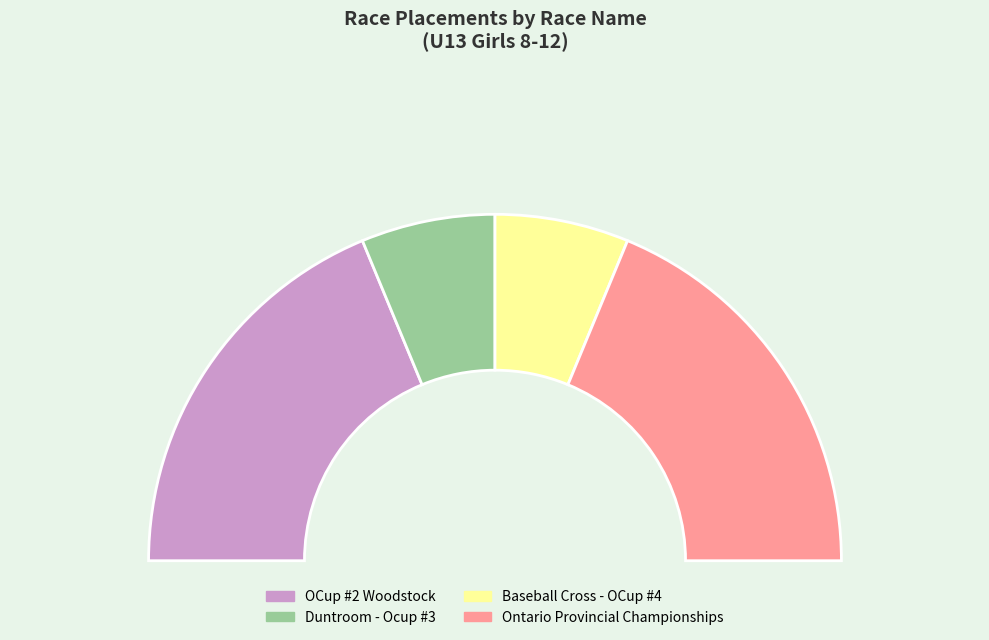

How many slices are in this pie chart?

4